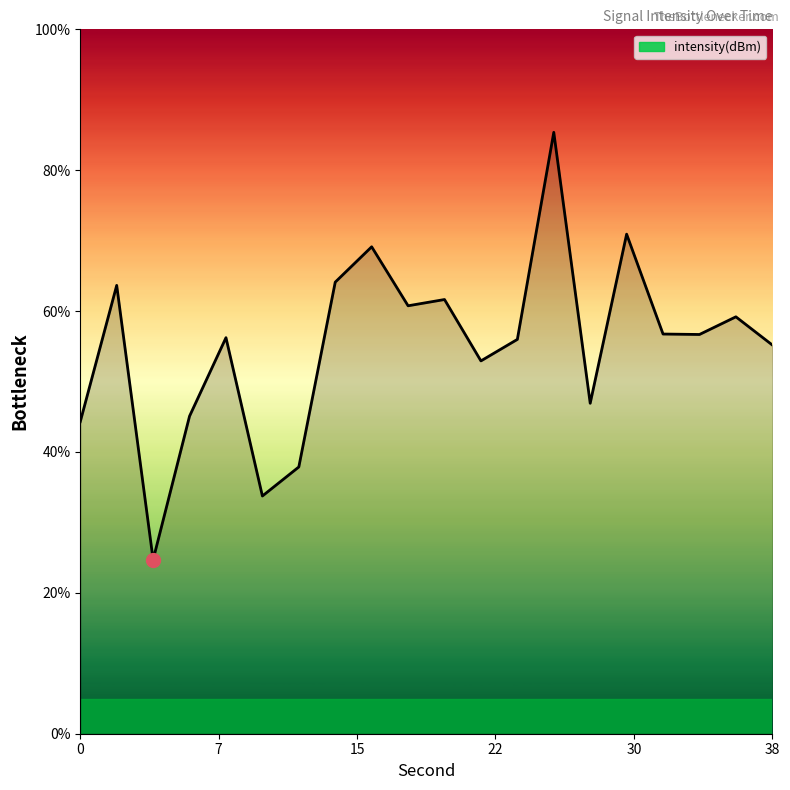

How many lines are shown in the chart?

1